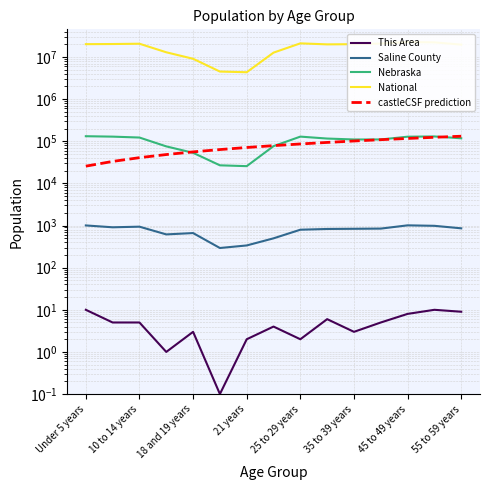

Reading left to right, what are all the values shown in this chart?

This Area: 10.0	5.0	5.0	1.0	3.0	0.1	2.0	4.0	2.0	6.0	3.0	5.0	8.0	10.0	9.0
Saline County: 1006.0	909.0	940.0	616.0	663.0	293.0	337.0	497.0	796.0	829.0	837.0	846.0	1011.0	985.0	859.0
Nebraska: 131908.0	128928.0	122706.0	75679.0	53251.0	26880.0	25679.0	76717.0	129076.0	116100.0	110361.0	110477.0	128491.0	130235.0	117686.0
National: 20201362.0	20348657.0	20677194.0	12954254.0	9086089.0	4519129.0	4354294.0	12712576.0	21101849.0	19962099.0	20179642.0	20890964.0	22708591.0	22298125.0	19664805.0
castleCSF prediction: 25679.0	33266.8	40854.6	48442.4	56030.1	63617.9	71205.7	78793.5	86381.3	93969.1	101556.9	109144.6	116732.4	124320.2	131908.0